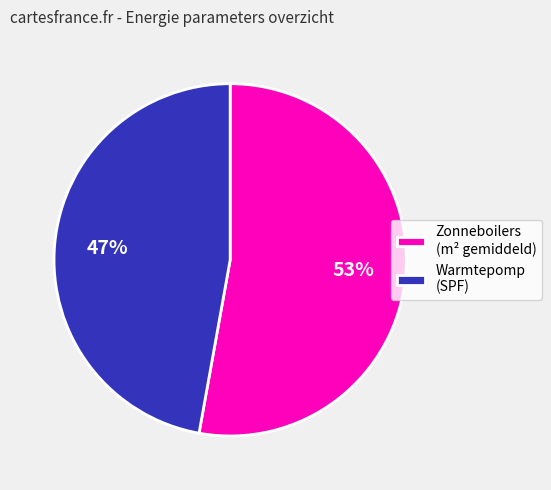

Is the sum of Zonneboilers (m² gemiddeld) and Warmtepomp (SPF) greater than half?

Yes